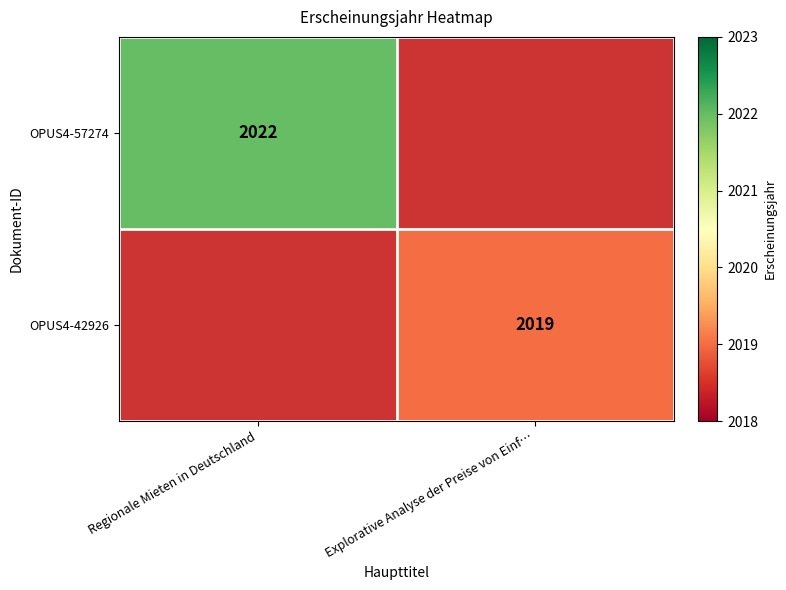

At which category does the chart reach its minimum across all series?

Explorative Analyse der Preise von Einf…